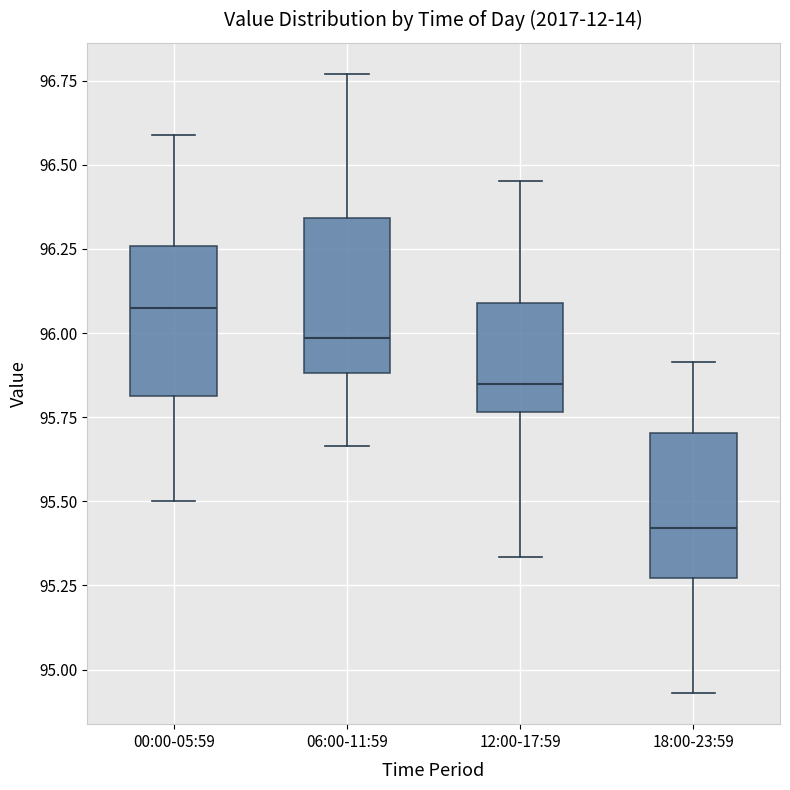

Which box has the lowest median line?

18:00-23:59